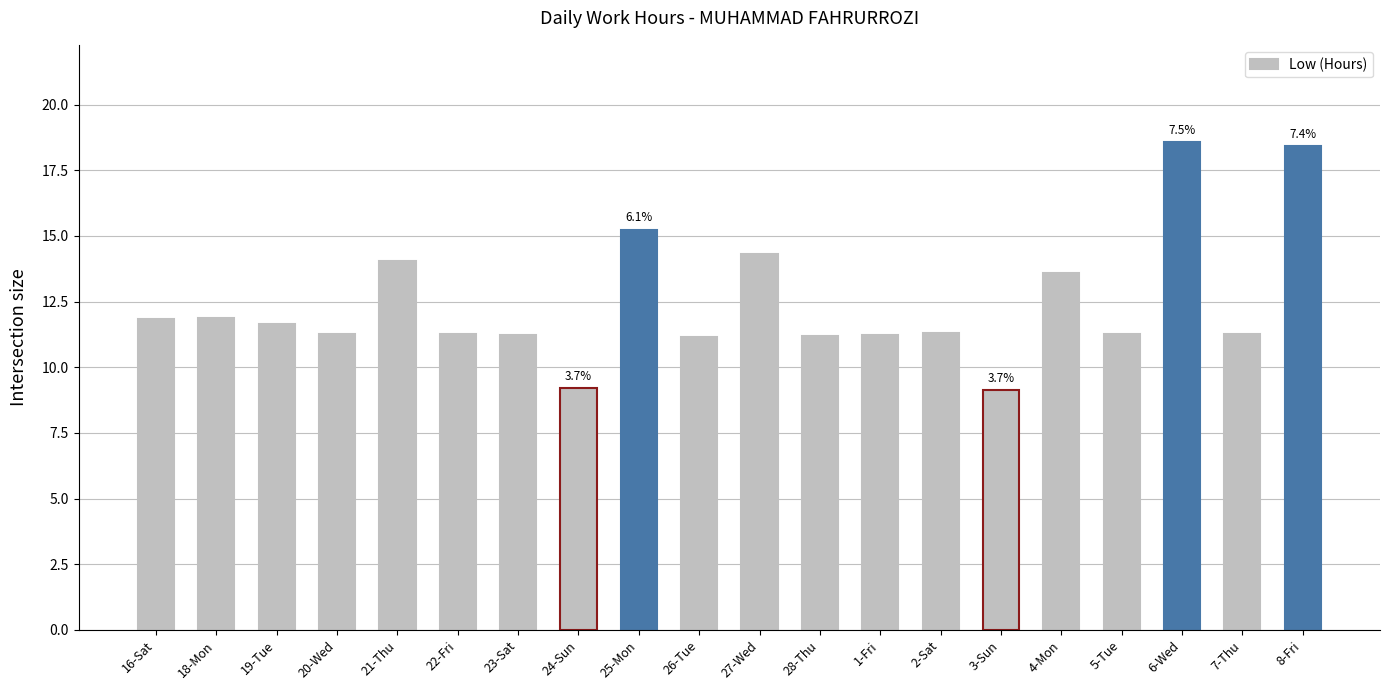

Is it true that the value at 6-Wed is 18.6?

True